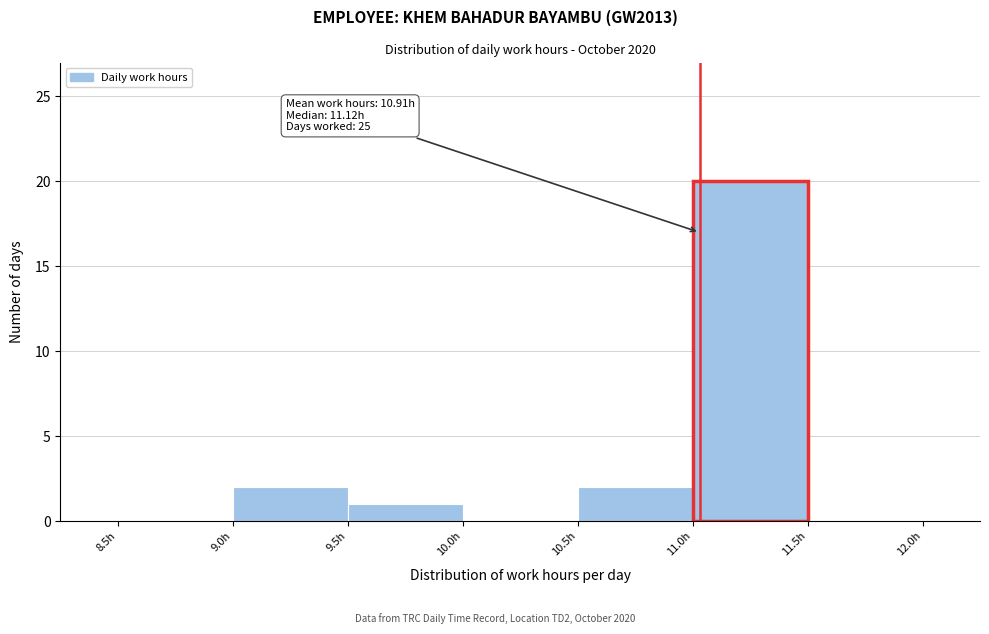

Over which range of the x-axis is the bar tallest?

11.0 to 11.5